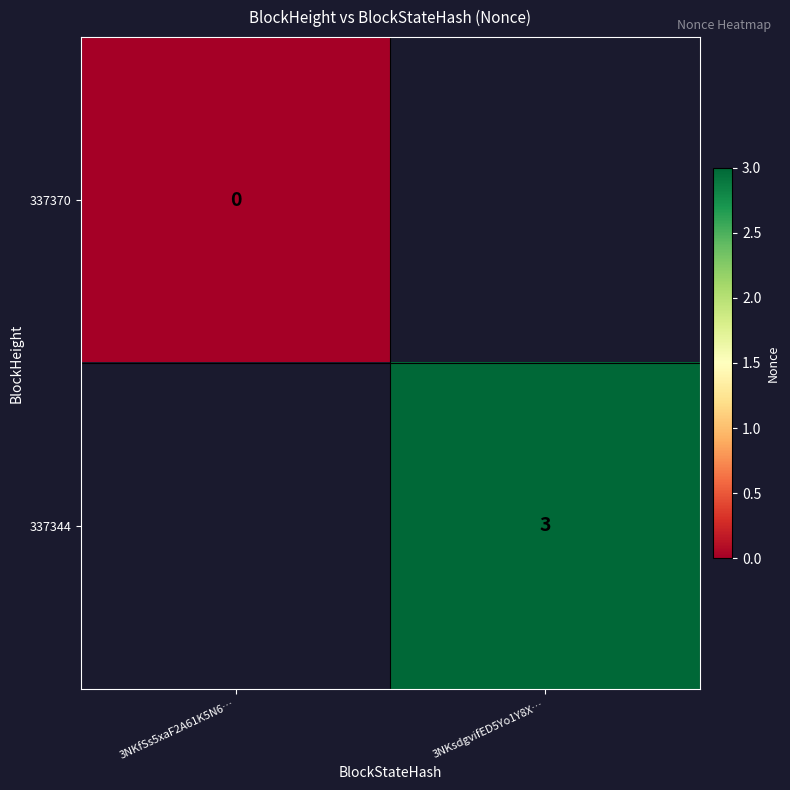

The 337344 series shows 3 at 3NKsdgvifED5Yo1Y8X…. True or false?

True